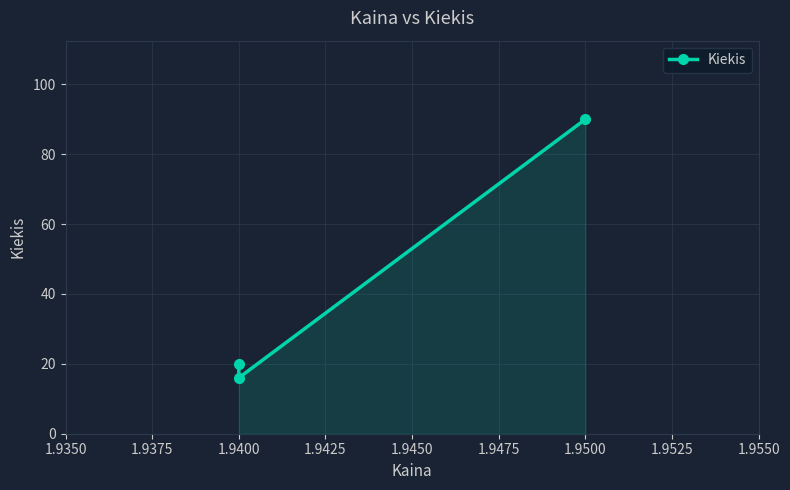

How many lines are shown in the chart?

1